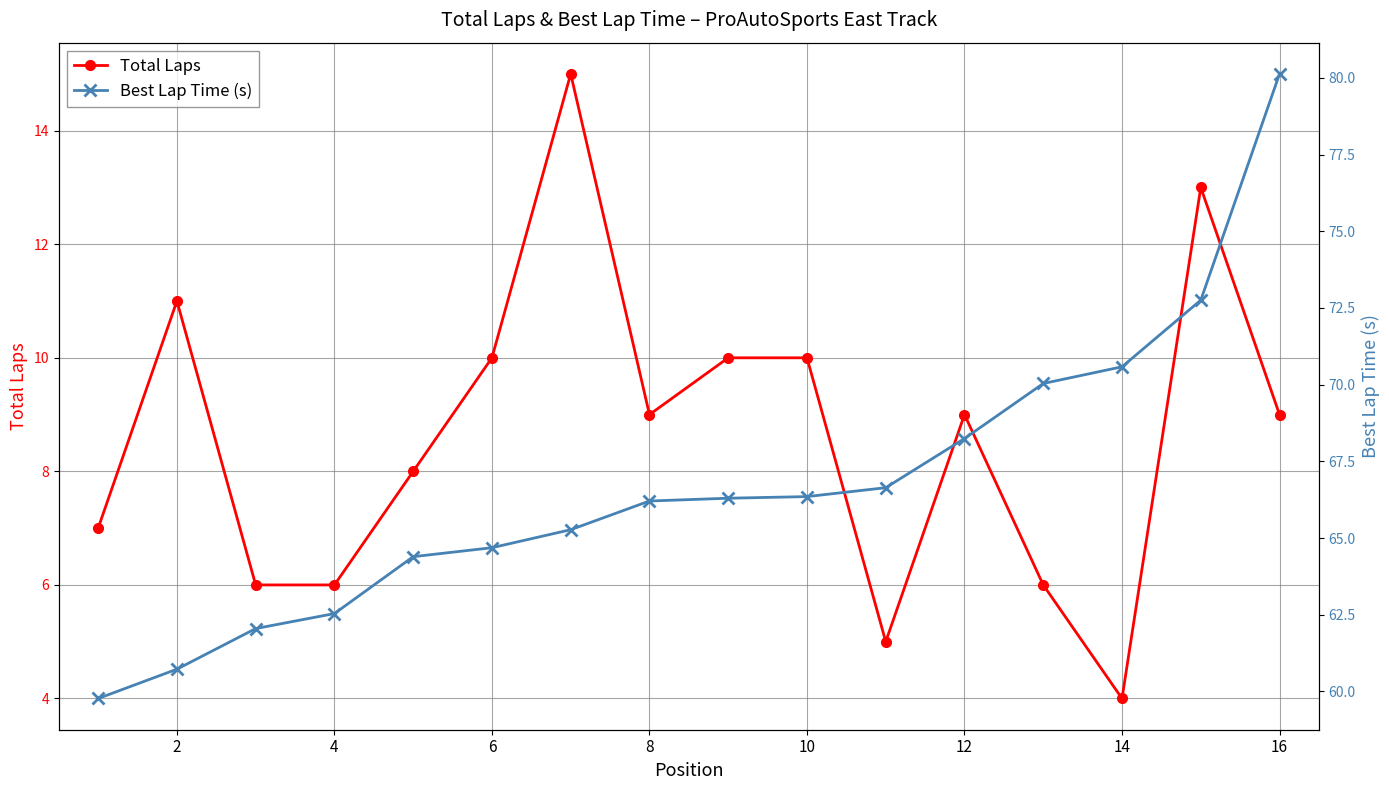

What is the approximate value of Best Lap Time (s) at 2?

60.7